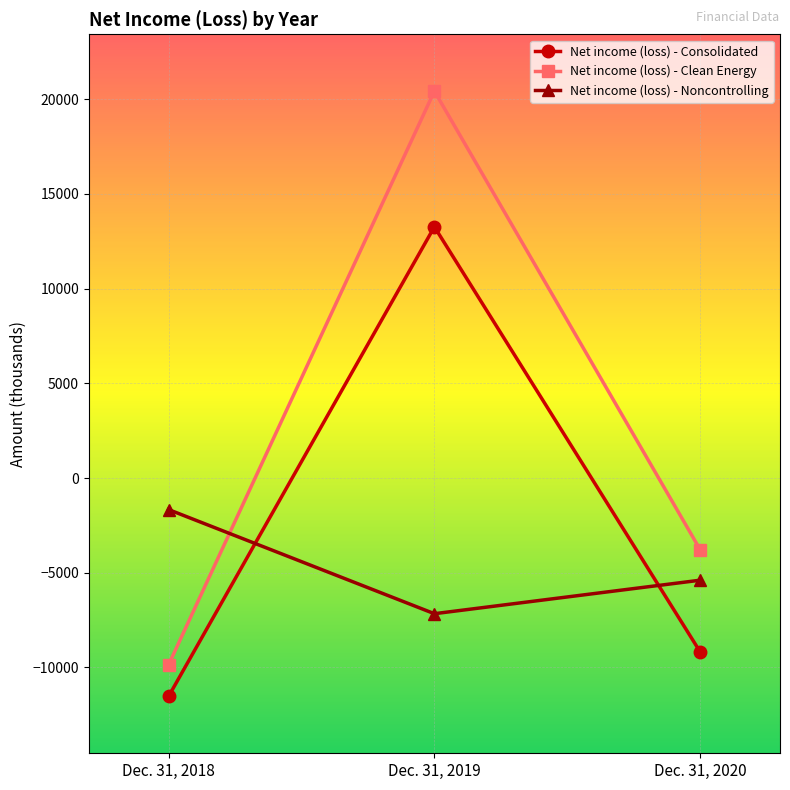

How many data points does each series have?

3